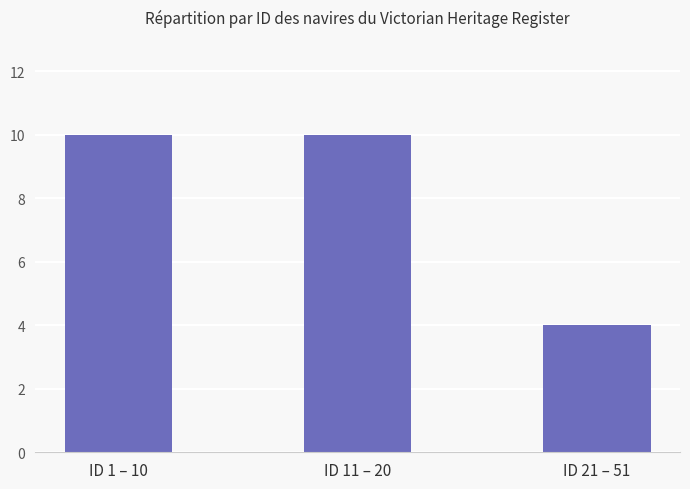

How many values are between 4 and 10?

3